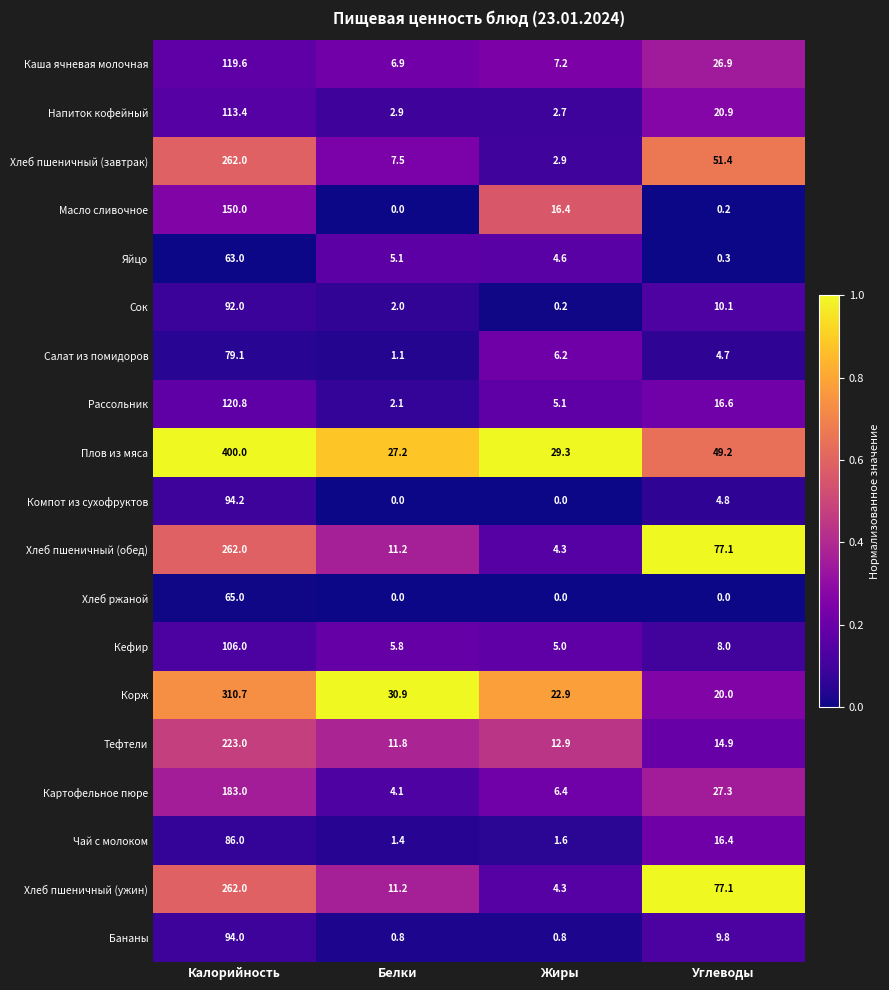

True or false: Плов из мяса has a value of 74.3 at Углеводы.

False